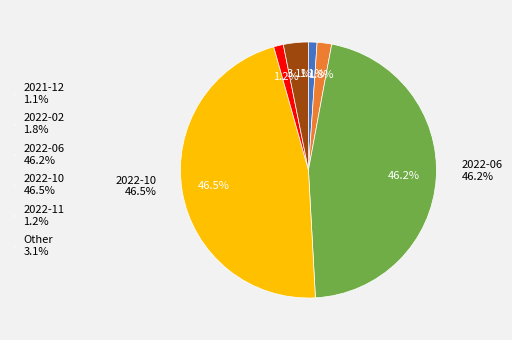

To the nearest percent, what percentage of the pie is 2022-10?

46%